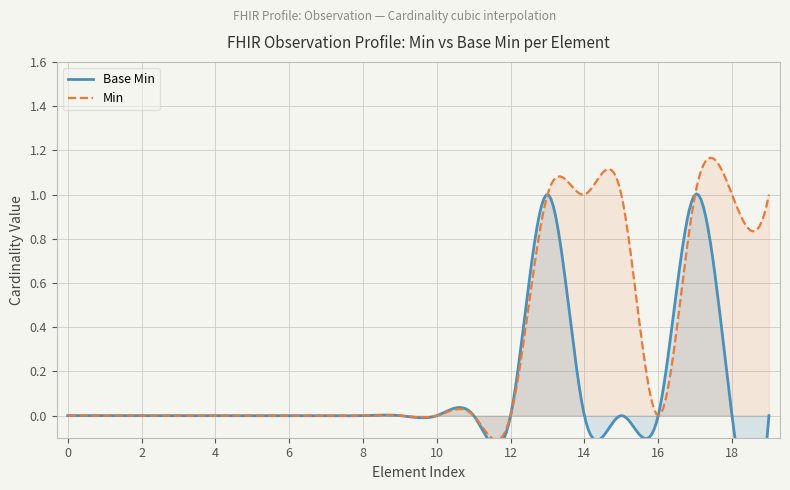

Does the chart display data point markers on the line(s)?

No